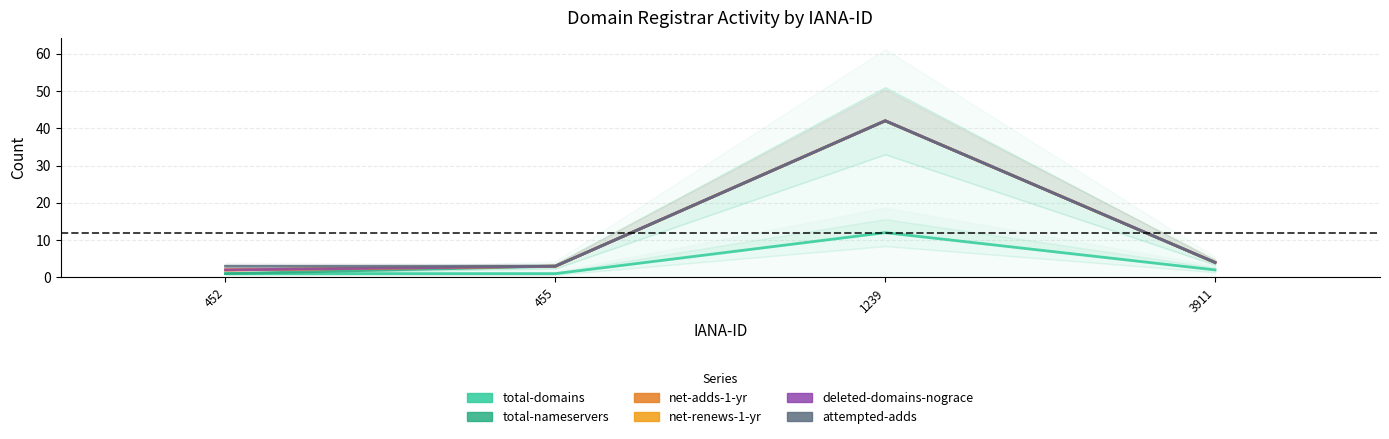

Reading right to left, transcribe all the data shown in this chart.

total-domains: 2	12	1	1
total-nameservers: 4	42	3	1
net-adds-1-yr: 4	42	3	2
net-renews-1-yr: 4	42	3	2
deleted-domains-nograce: 4	42	3	2
attempted-adds: 4	42	3	3